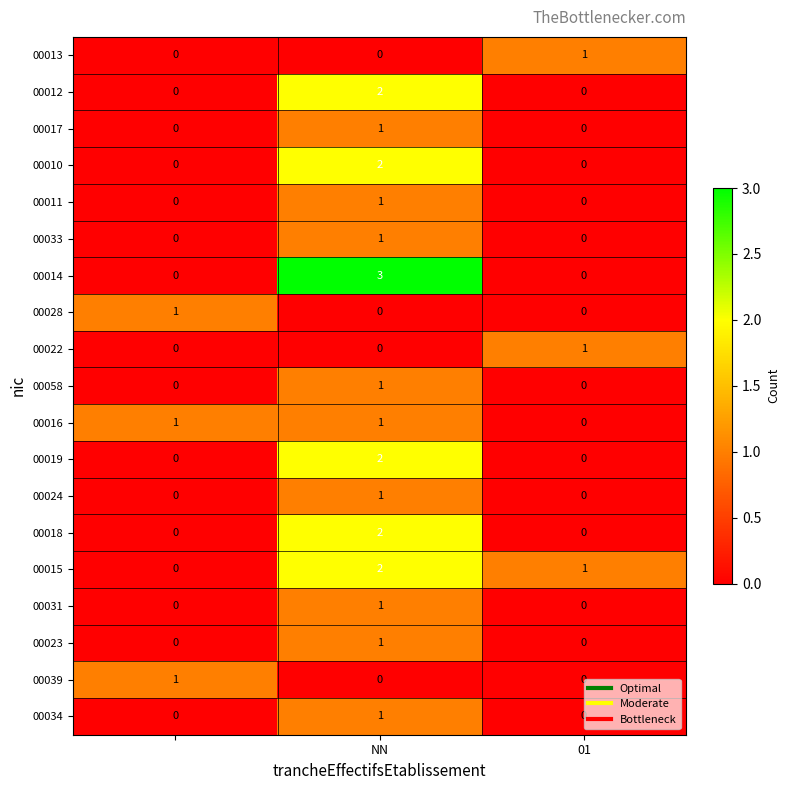

How many 00018 values are between 0 and 2?

3